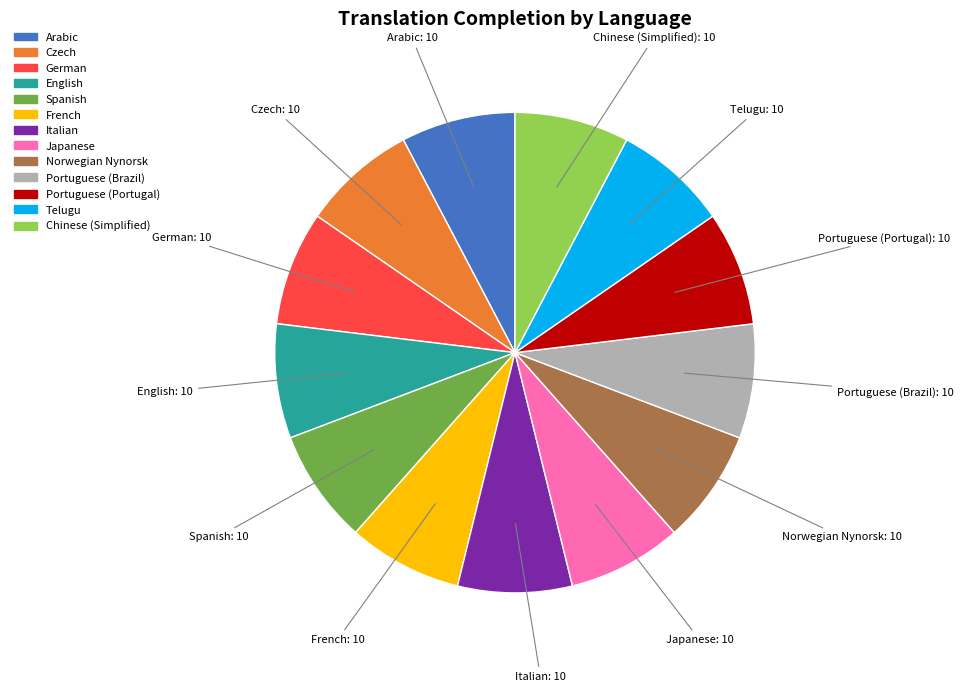

What is the ratio of the value at Chinese (Simplified) to the value at Italian?

1.0